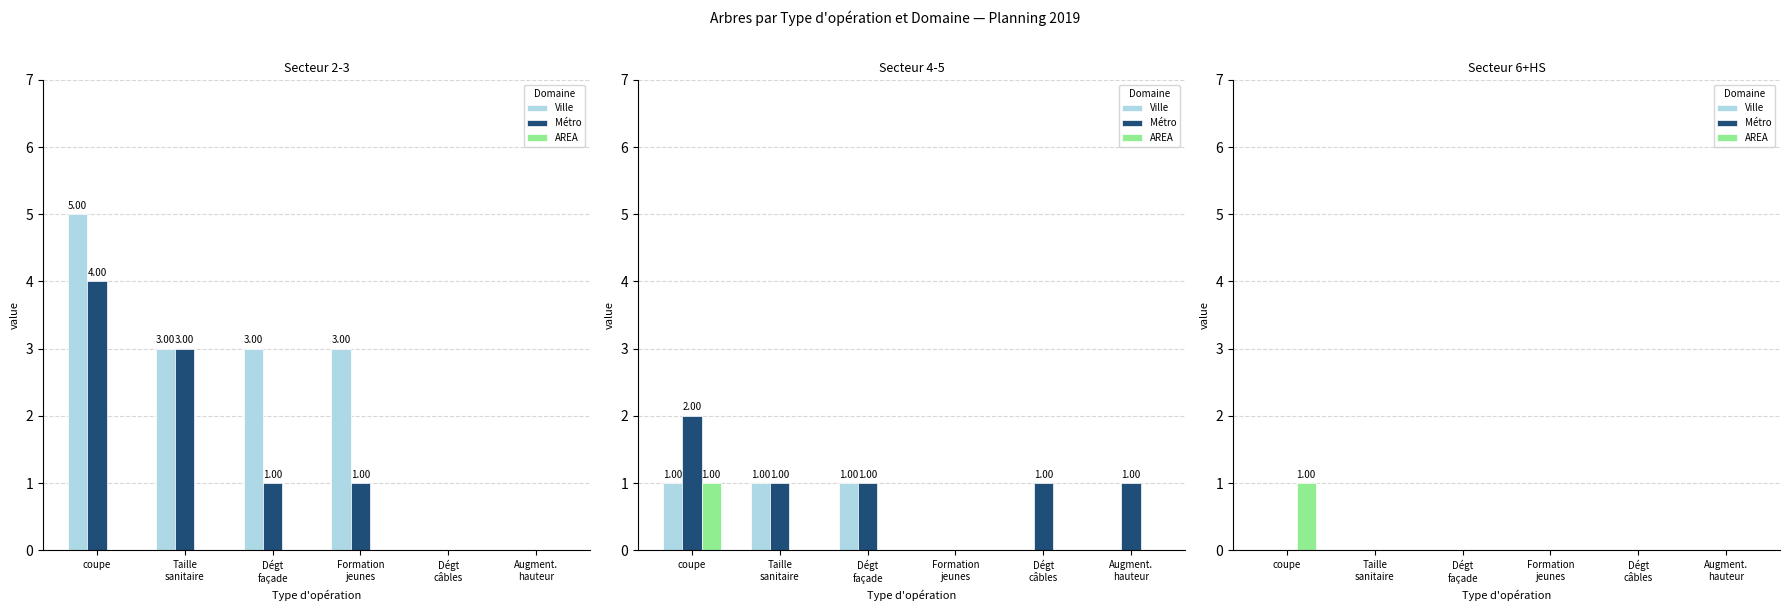

Is it true that Métro equals 0 at Augment.
hauteur?

True